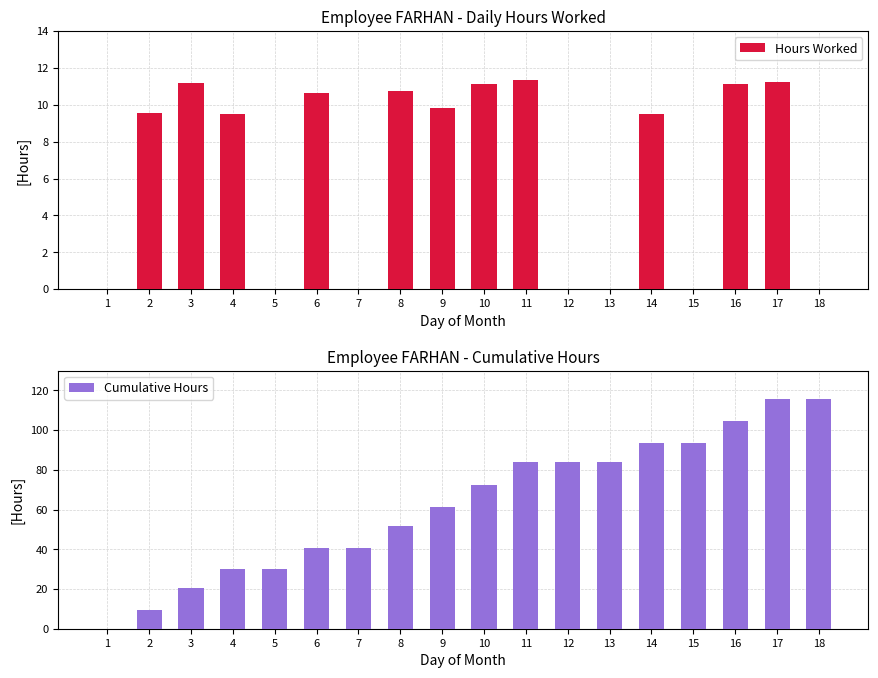

What is the difference between the maximum and minimum values in the Cumulative Hours series?

115.8